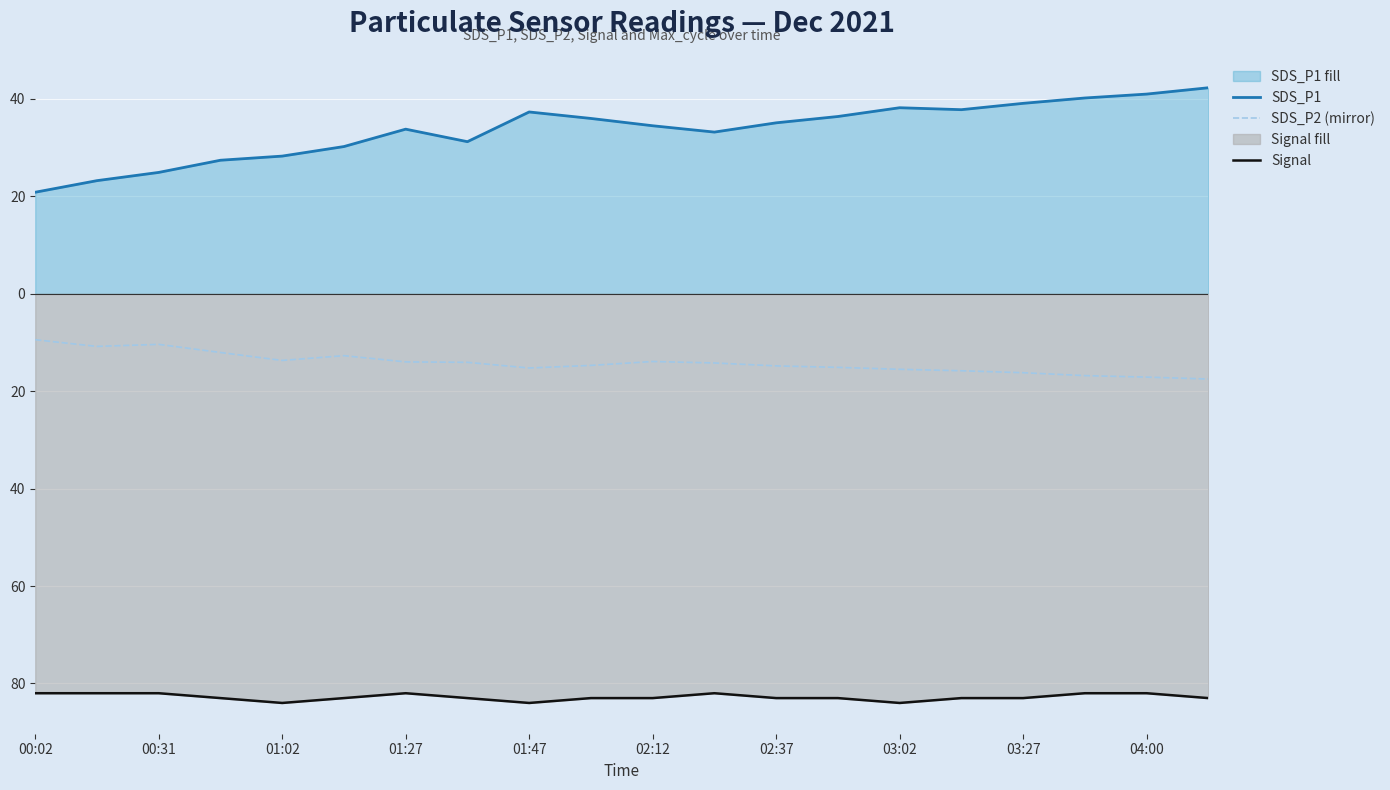

What is the greatest value displayed?

42.3